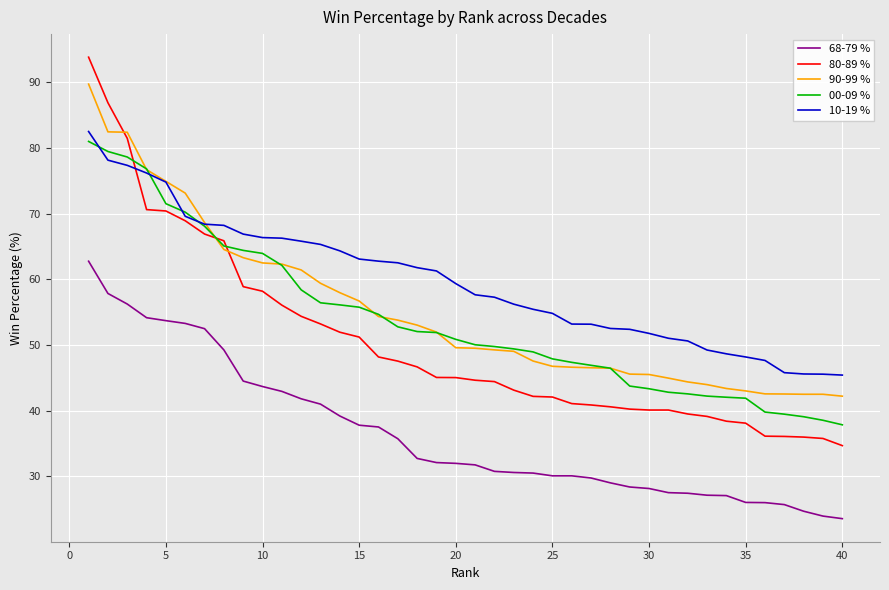

Which series has the largest total across all categories?

10-19 %